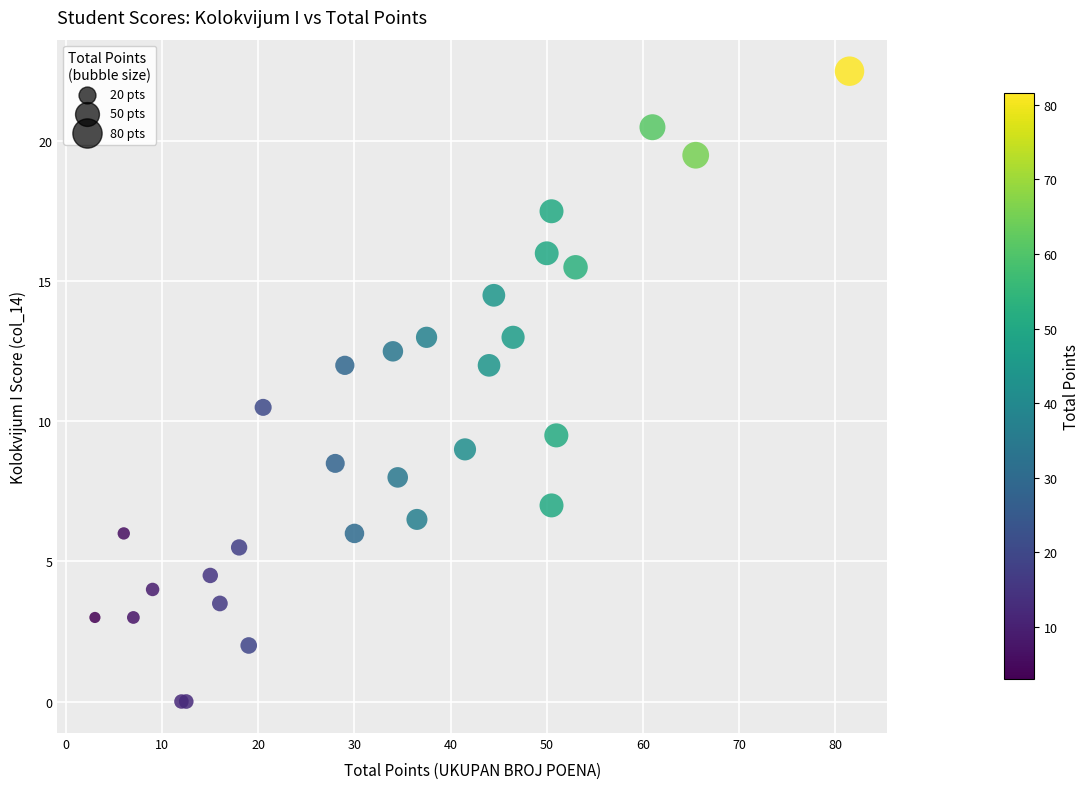

What Y value in the scatter plot is closest to 11?

10.5